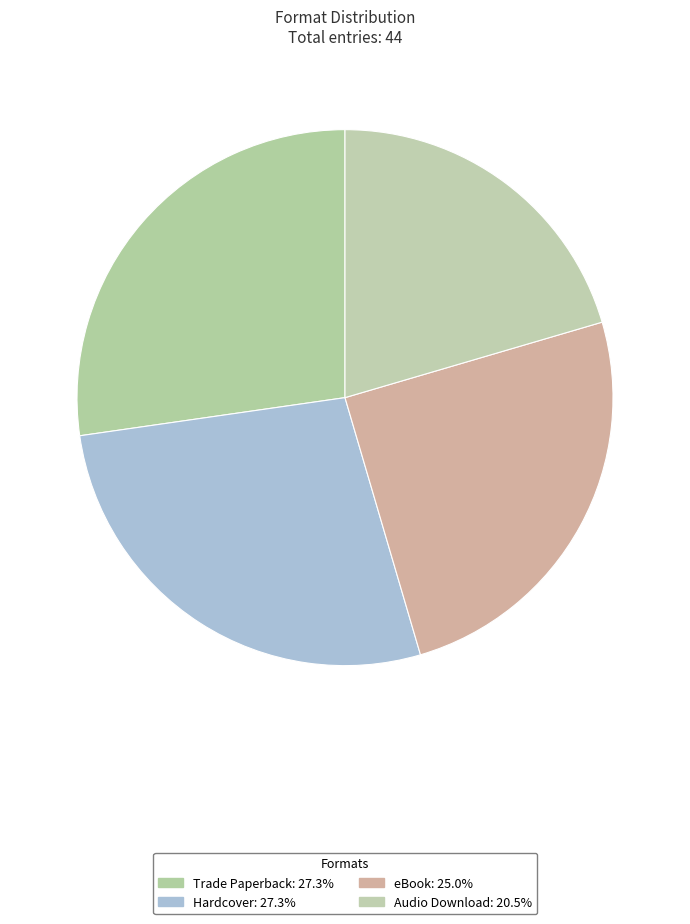

How many segments does this pie chart have?

4